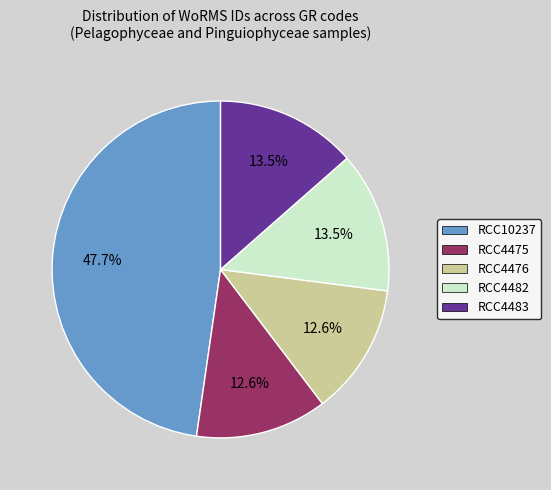

To the nearest percent, what is the combined percentage of RCC4476 and RCC4482?

26%